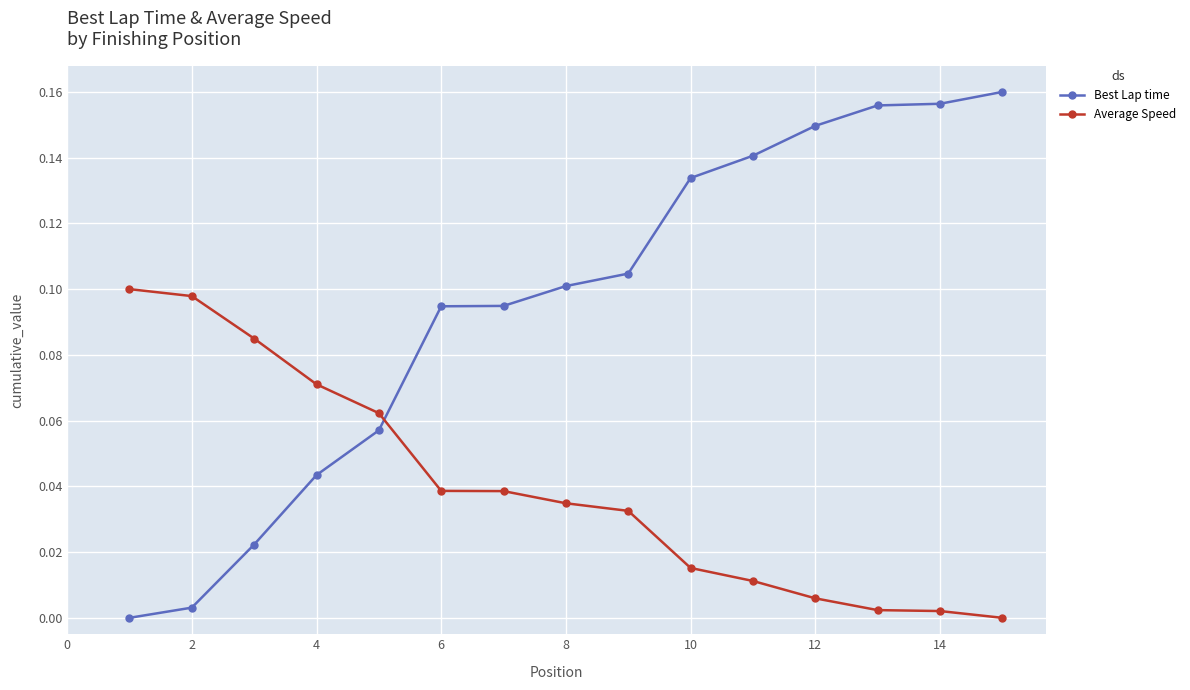

How many distinct data groups are displayed?

2